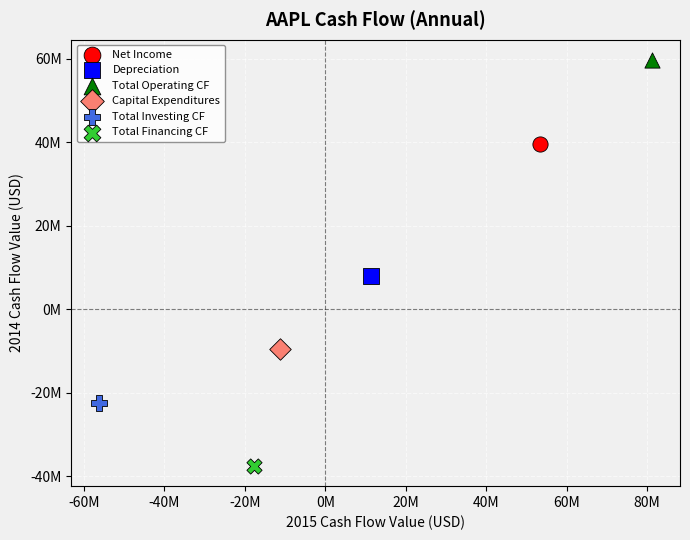

What are all the series names shown in the legend?

Net Income, Depreciation, Total Operating CF, Capital Expenditures, Total Investing CF, Total Financing CF